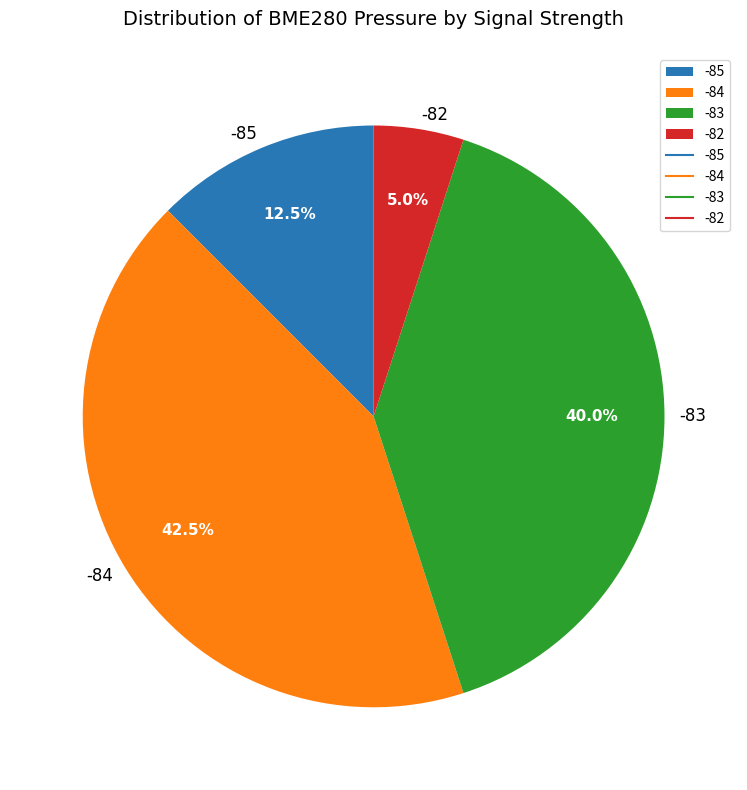

Is there a majority slice in this chart?

No